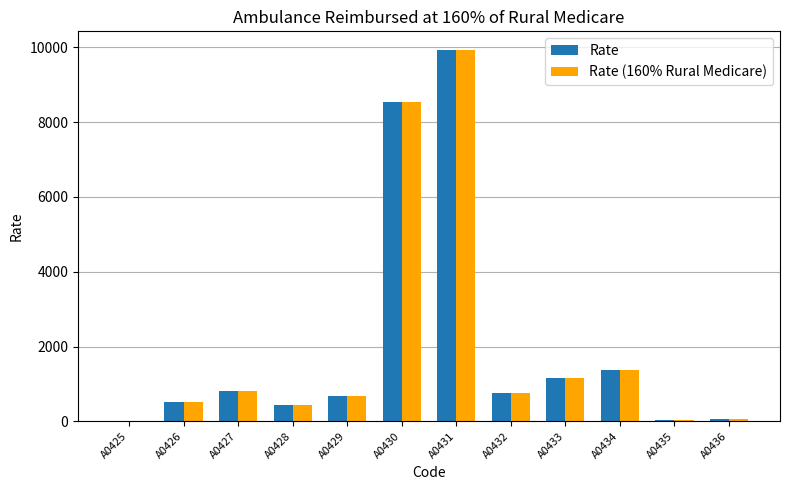

True or false: Rate (160% Rural Medicare) has a value of 745.0 at A0432.

True